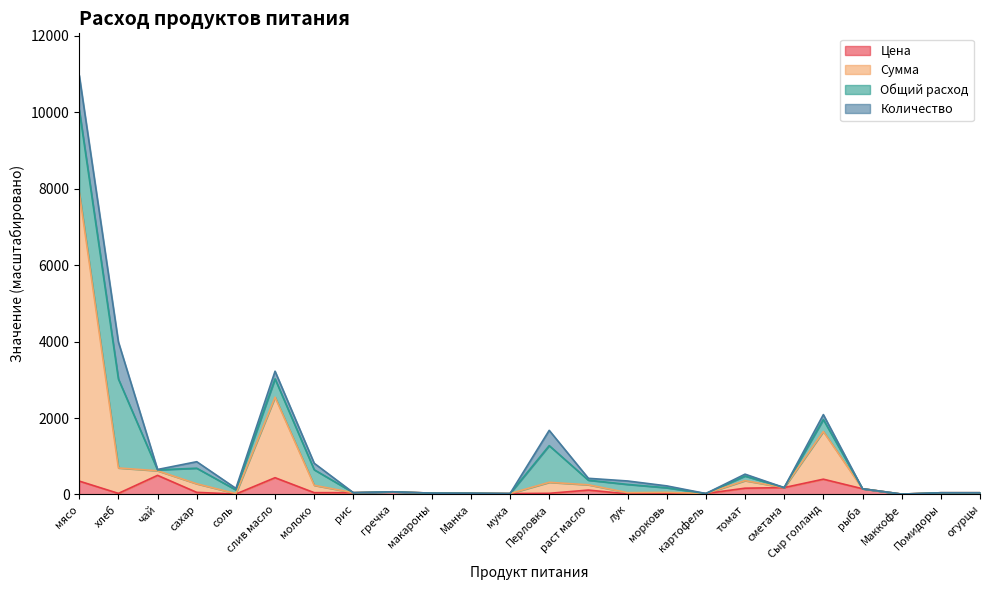

Count the number of categories in the chart.

24